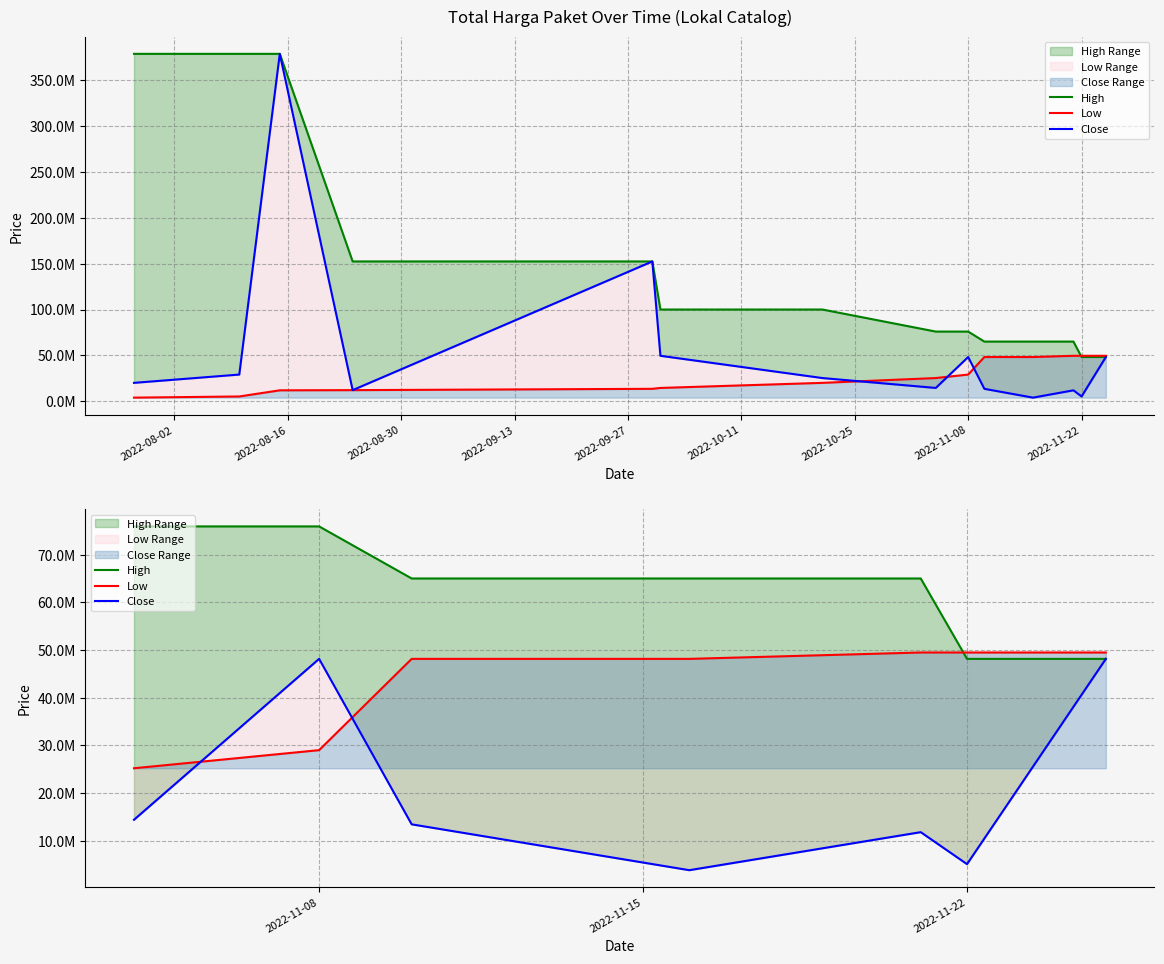

At which label does Close reach its peak?

2022-11-08